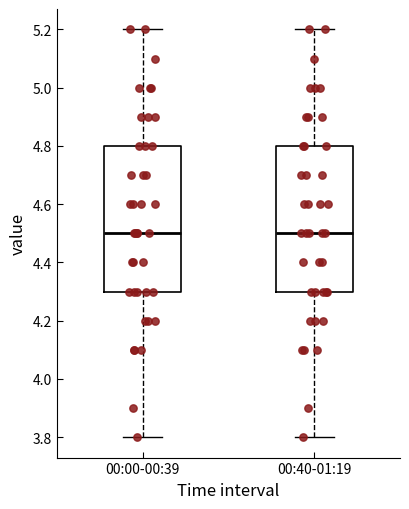

Reading left to right, transcribe this box plot: for each box, give where its median line is, the range the box spans, and where its two whiskers end, as read against the y-axis. The values are not printed on the chart, so give them approximately, as read against the axis.

00:00-00:39: median 4.5, box 4.3 to 4.8, whiskers 3.8 to 5.2
00:40-01:19: median 4.5, box 4.3 to 4.8, whiskers 3.8 to 5.2